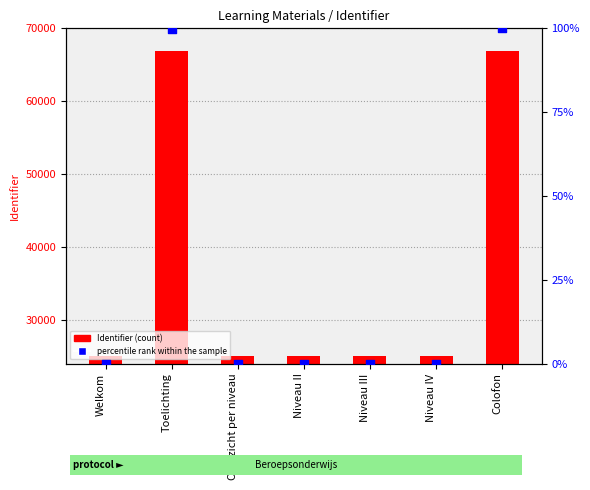

Which series contains the lowest Y value?

percentile rank within the sample